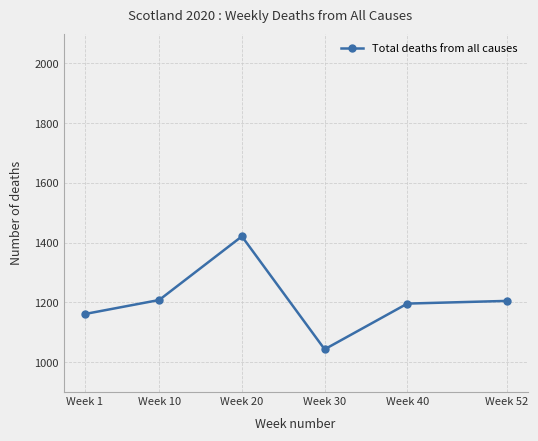

What is the difference between the maximum and minimum values?

378